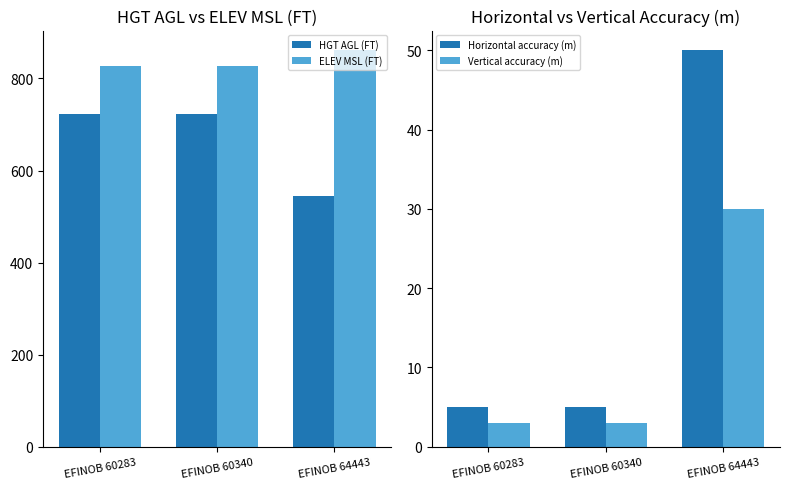

Reading left to right, transcribe all the data shown in this chart.

HGT AGL (FT): EFINOB 60283=722	EFINOB 60340=722	EFINOB 64443=544
ELEV MSL (FT): EFINOB 60283=828	EFINOB 60340=828	EFINOB 64443=861
Horizontal accuracy (m): EFINOB 60283=5	EFINOB 60340=5	EFINOB 64443=50
Vertical accuracy (m): EFINOB 60283=3	EFINOB 60340=3	EFINOB 64443=30